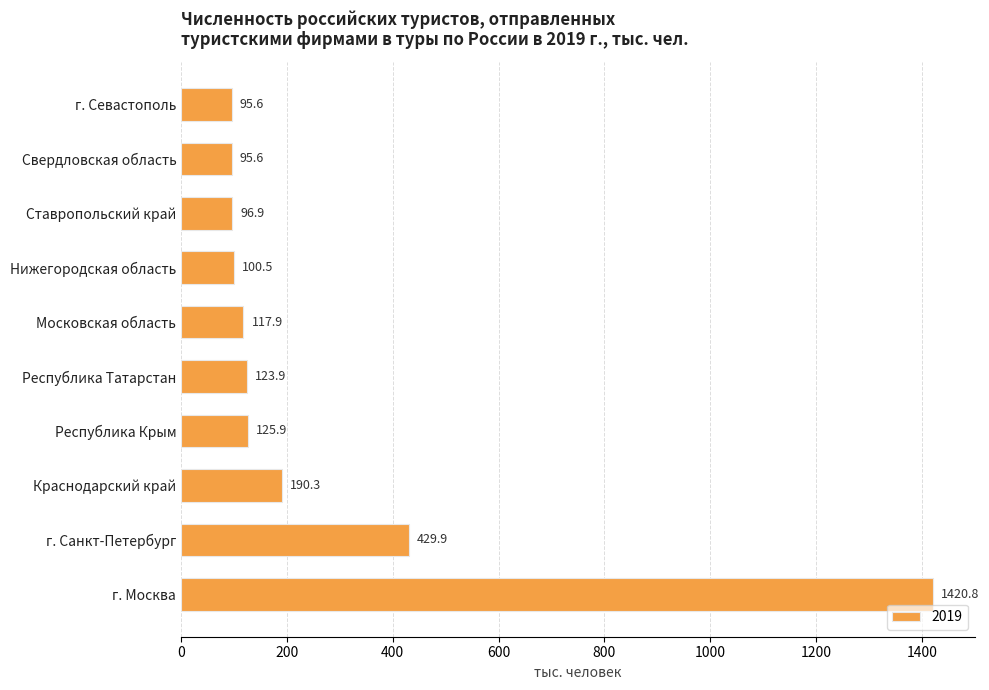

Reading bottom to top, what are all the values shown in this chart?

г. Москва=1420.8	г. Санкт-Петербург=429.9	Краснодарский край=190.3	Республика Крым=125.9	Республика Татарстан=123.9	Московская область=117.9	Нижегородская область=100.5	Ставропольский край=96.9	Свердловская область=95.6	г. Севастополь=95.6